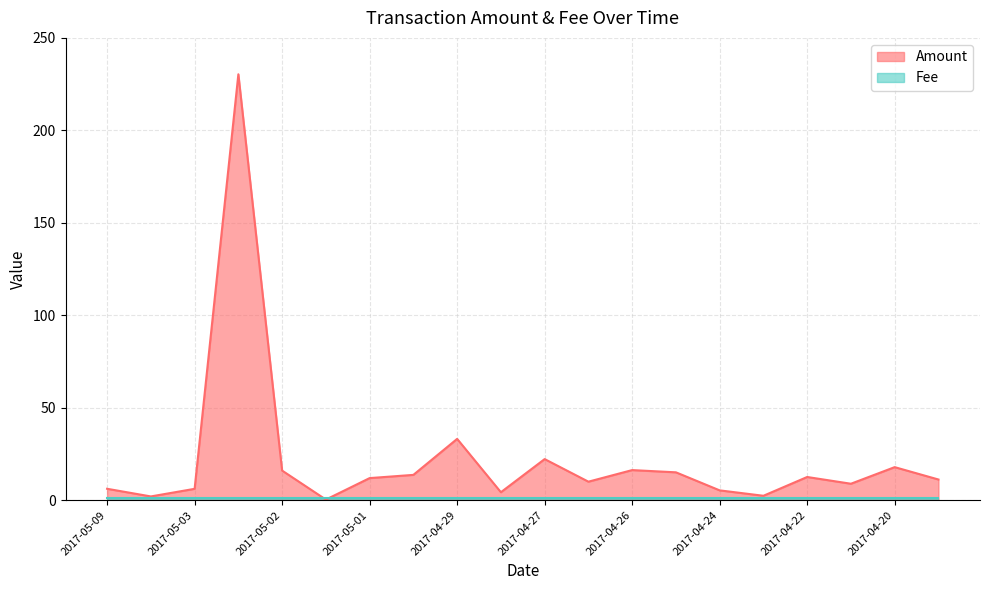

What is the maximum value shown in the chart?

230.3